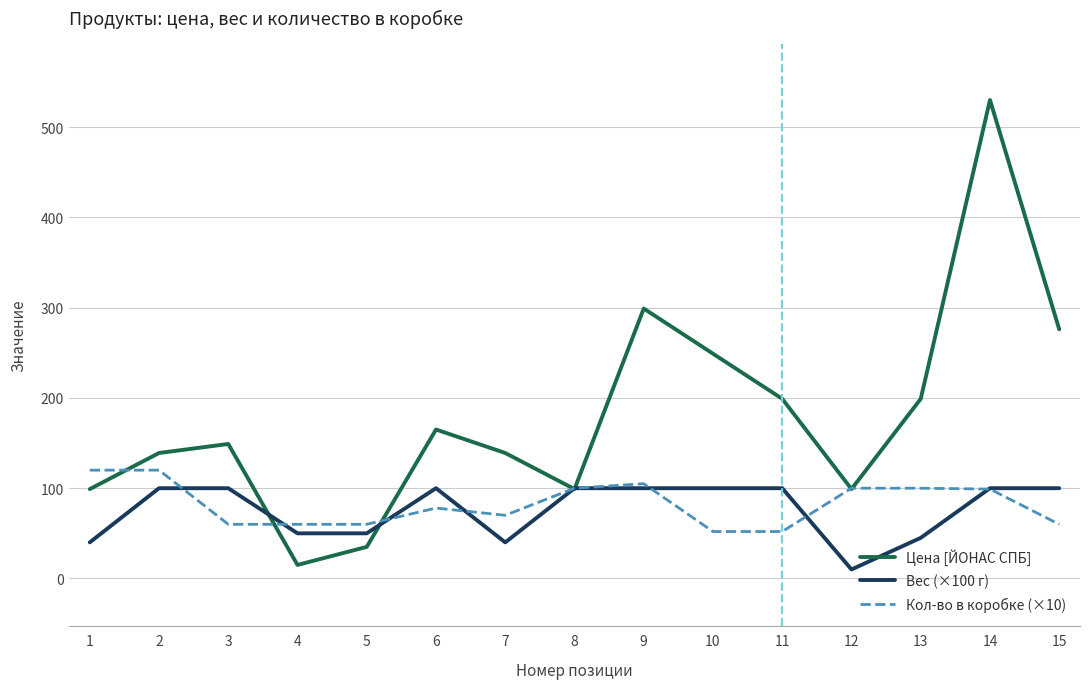

The Кол-во в коробке (×10) series shows 99 at 14. True or false?

True